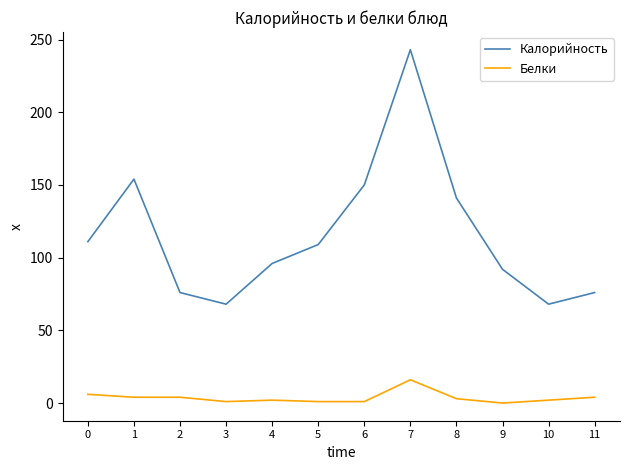

At which category does the chart reach its peak across all series?

7